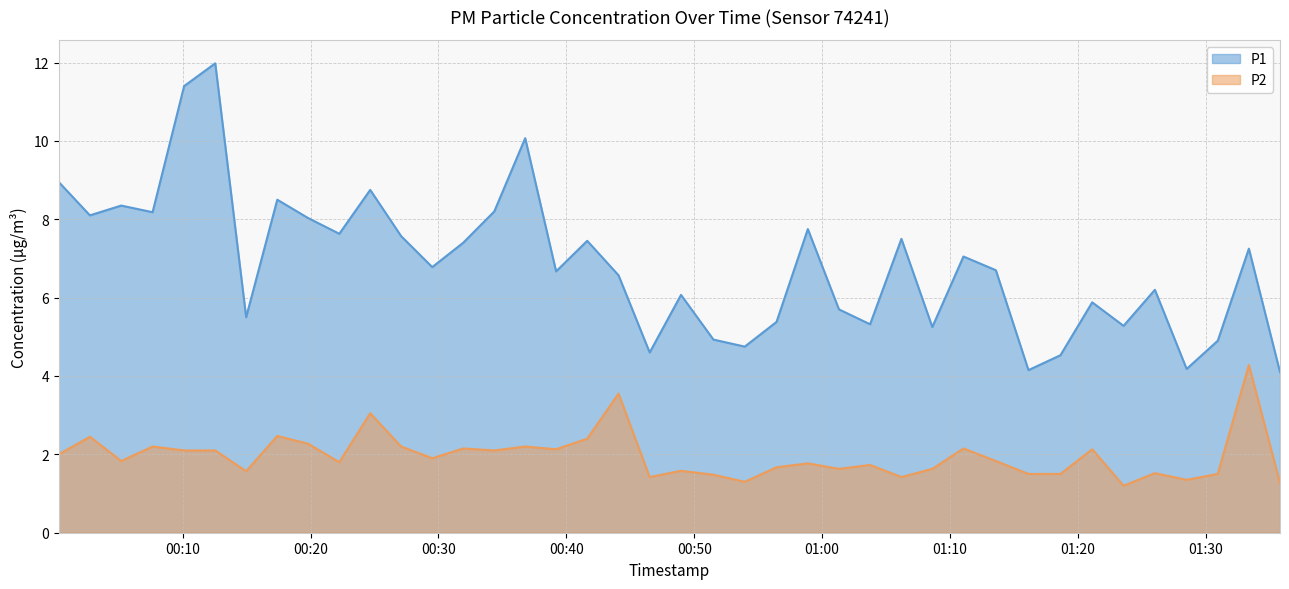

True or false: P2 and P1 cross at least once.

False